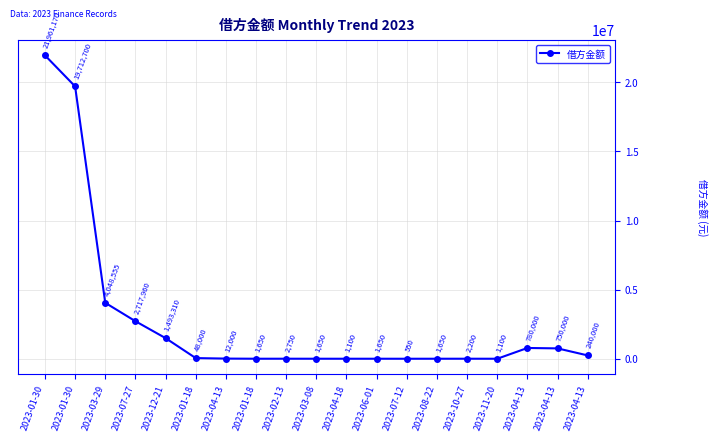

What is the difference between the values at 2023-04-13 and 2023-02-13?

747250